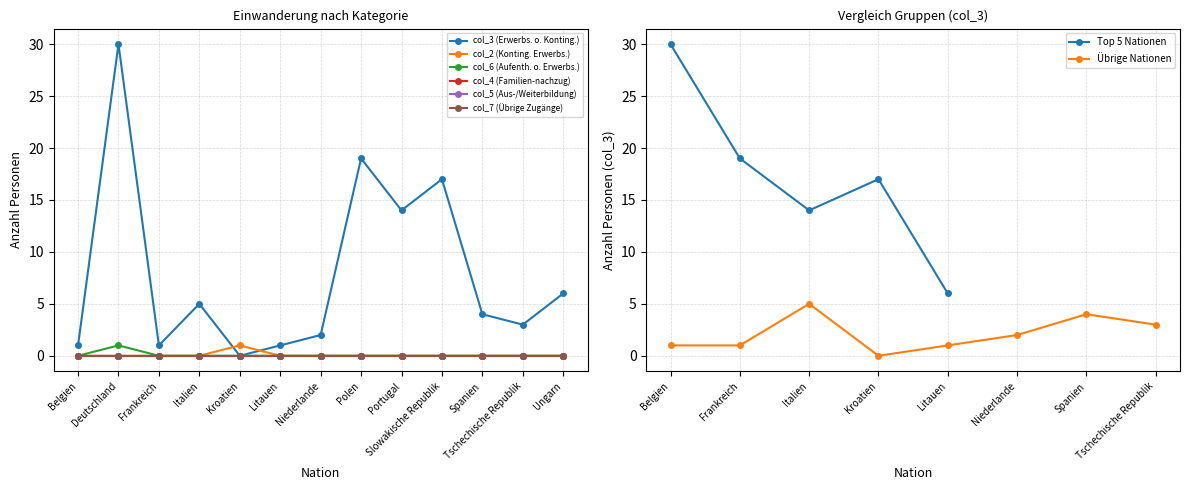

After their last crossing, which series has the higher values: Erwerbs-tätigkeit ohne Kontingentierung (col_3) or Kontingentierte Erwerbs-tätigkeit (col_2)?

Erwerbs-tätigkeit ohne Kontingentierung (col_3)